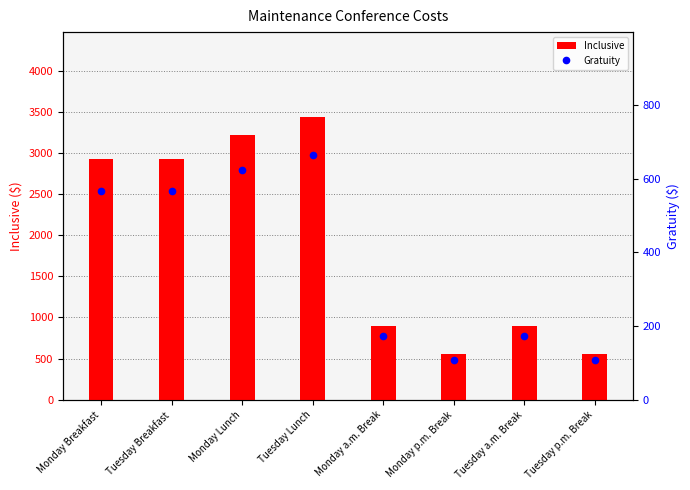

What is the sum of the Gratuity values at Tuesday Lunch and Tuesday p.m. Break?

773.3